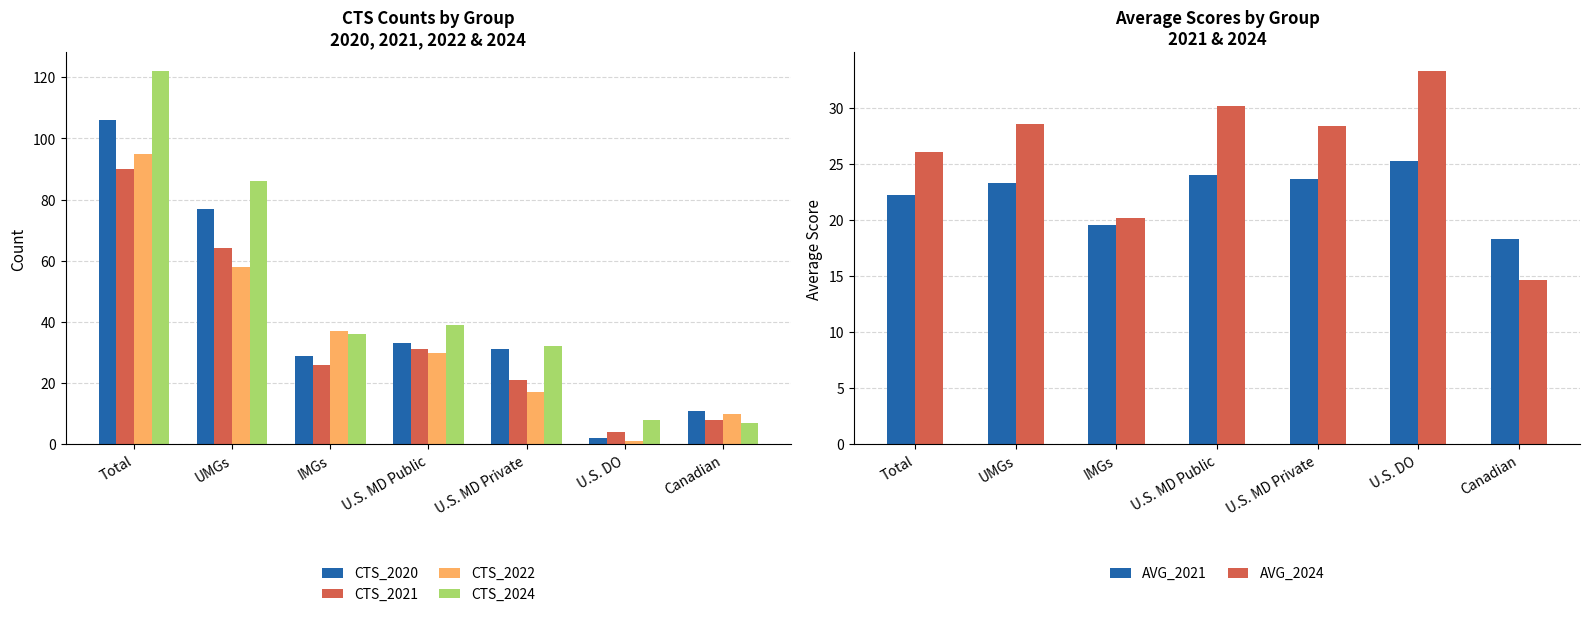

The value of CTS_2020 at U.S. MD Public is 33.0. True or false?

True